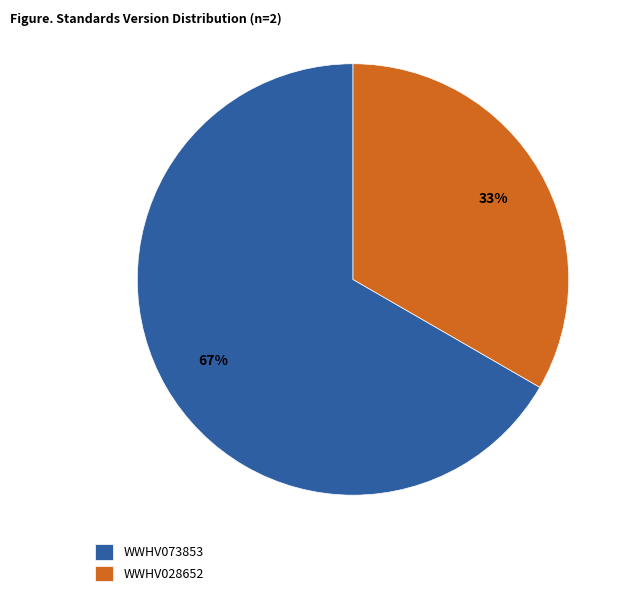

To the nearest percent, what is the combined percentage of WWHV028652 and WWHV073853?

100%